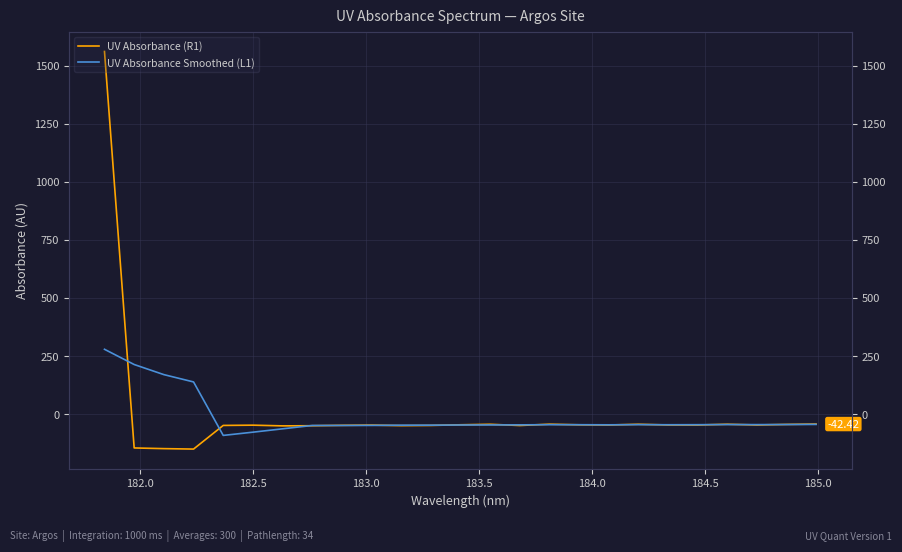

Which series ends up on top after the final intersection of UV Absorbance Smoothed (L1) and UV Absorbance (R1)?

UV Absorbance (R1)